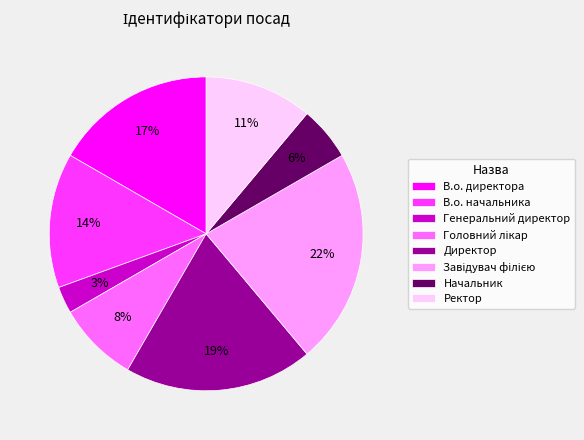

Count the number of slices in the pie.

8